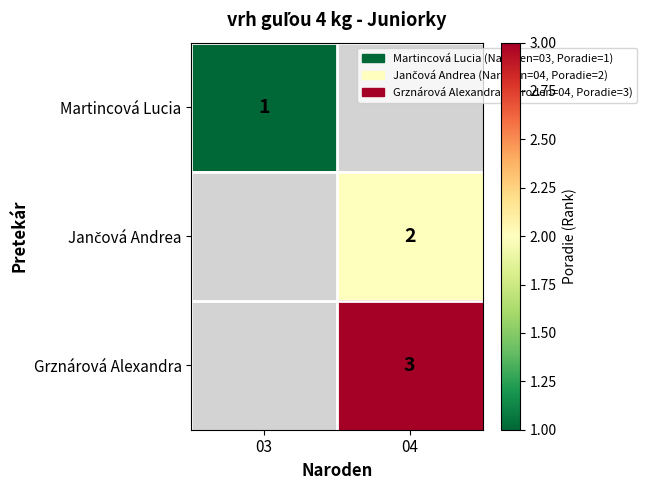

The Martincová Lucia series shows 1 at 03. True or false?

True